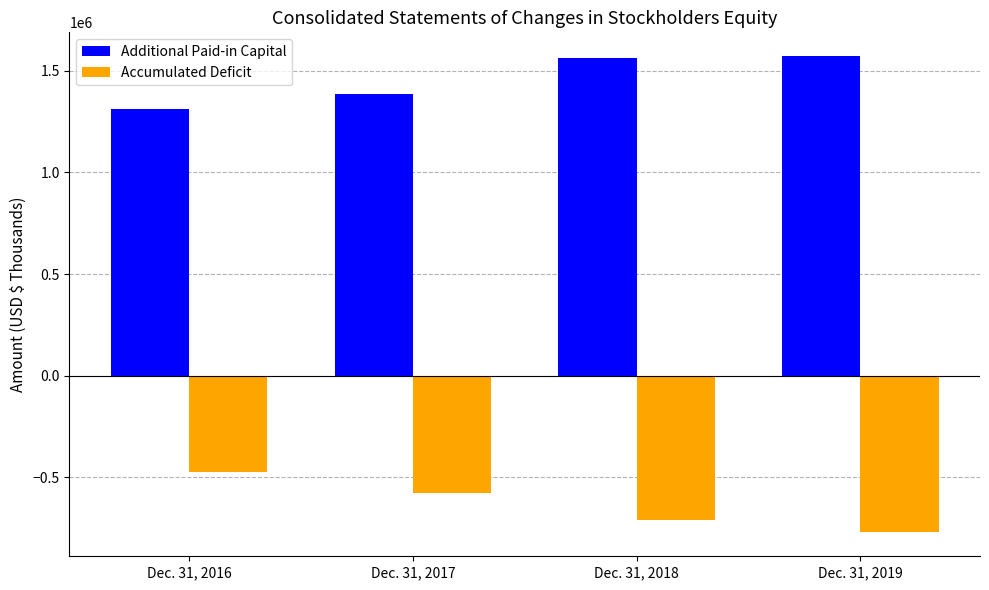

Which series has the largest total across all categories?

Additional Paid-in Capital